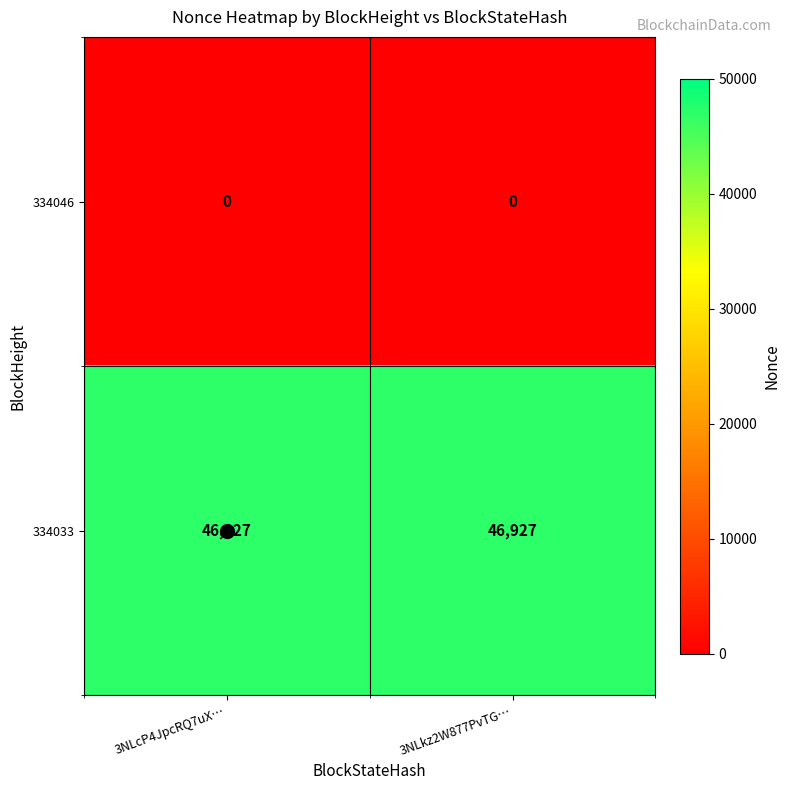

What is the maximum value shown in the chart?

46927